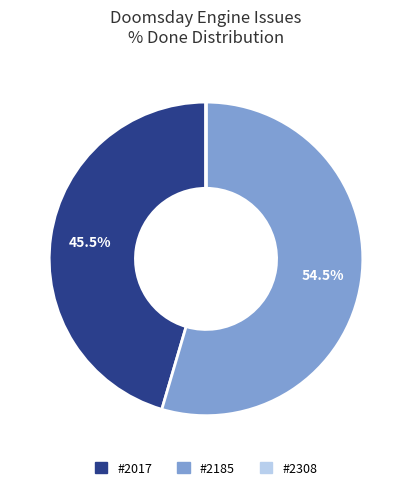

Approximately how many times larger is the value at #2185 compared to #2017?

1.2